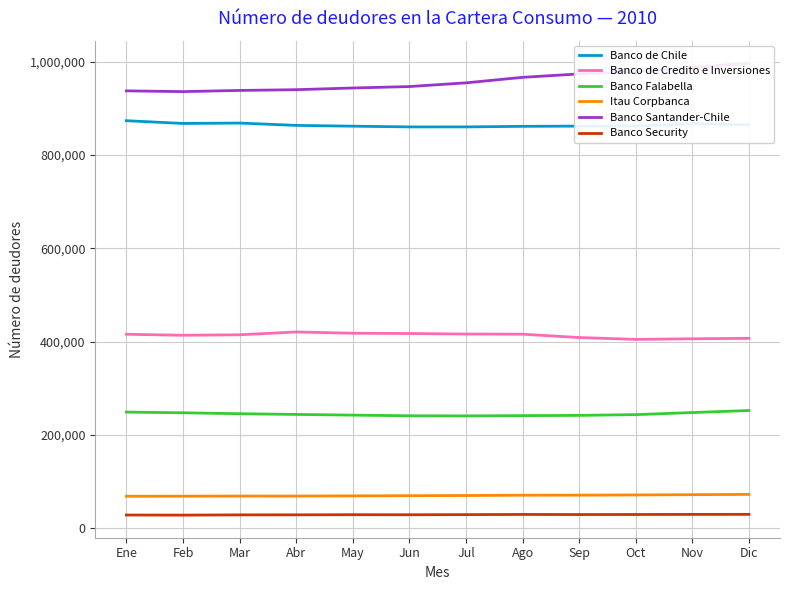

Reading left to right, list all the values displayed in this chart.

Banco de Chile: 873882	867964	868822	863799	862124	860571	860552	861775	862235	862319	867460	865060
Banco de Credito e Inversiones: 415589	413441	414476	420504	417822	417171	416056	415750	408548	404598	405874	406869
Banco Falabella: 248575	247078	245092	243531	242082	240637	240403	240965	241513	243135	247567	251972
Itau Corpbanca: 68006	68108	68394	68374	68759	69128	69536	70175	70340	70774	71344	71961
Banco Santander-Chile: 937900	936310	938810	940427	944043	947151	955093	966915	974259	979340	987956	997139
Banco Security: 27688	27457	28009	28099	28386	28279	28536	28920	28676	28815	29000	29130